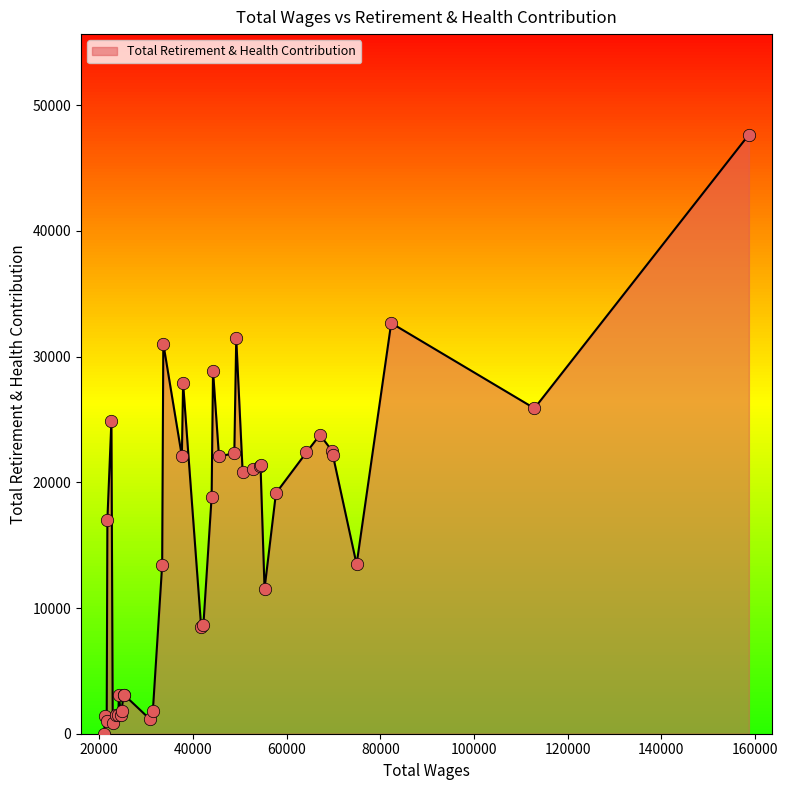

What is the difference between the maximum and minimum values?

47662